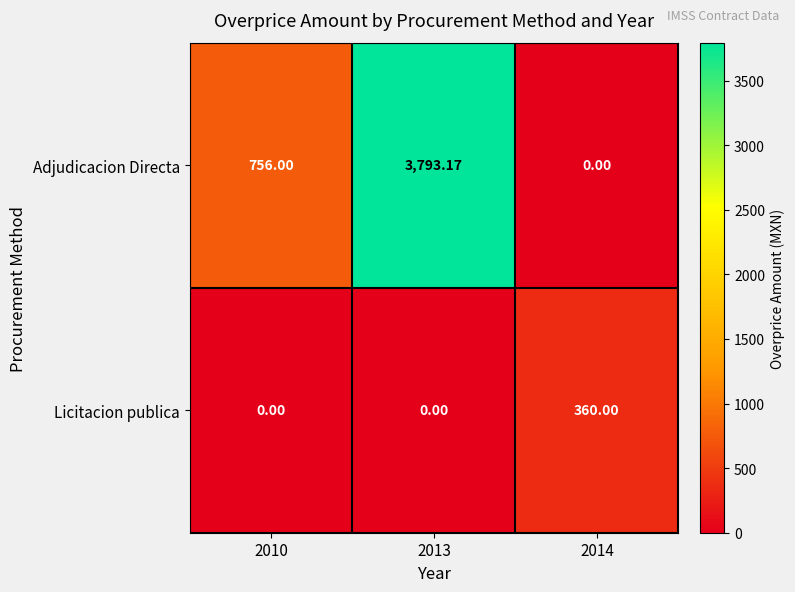

Which series has the widest spread of values?

Adjudicacion Directa